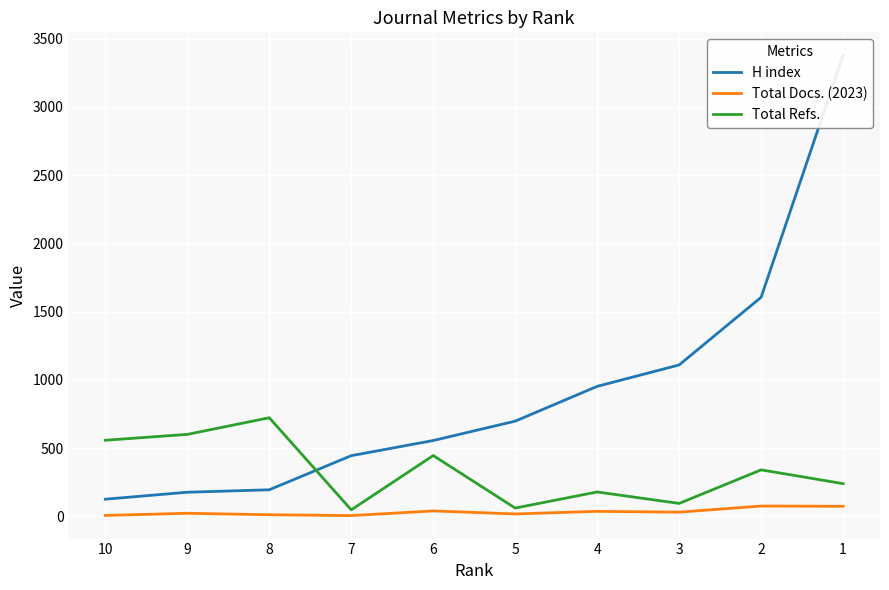

Which series has the largest total across all categories?

H index